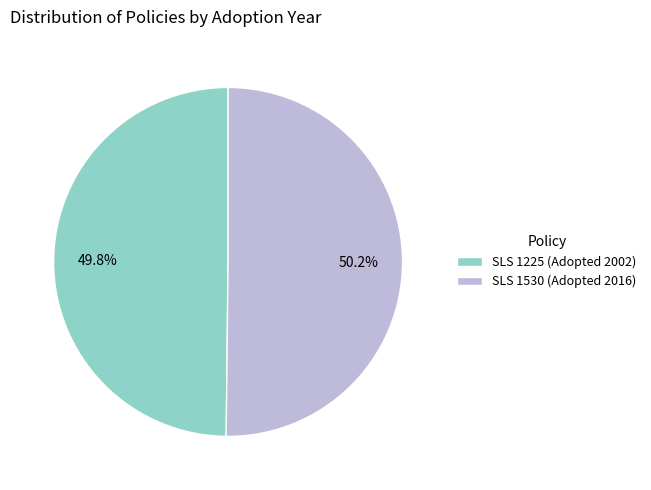

Is there a majority slice in this chart?

Yes